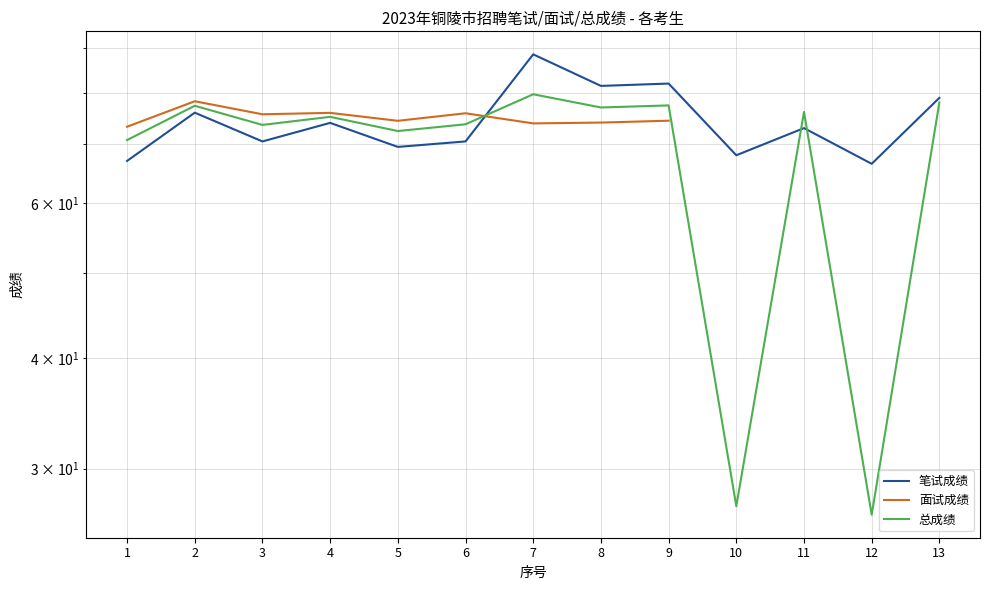

How many interior local peaks does the 笔试成绩 series have?

5